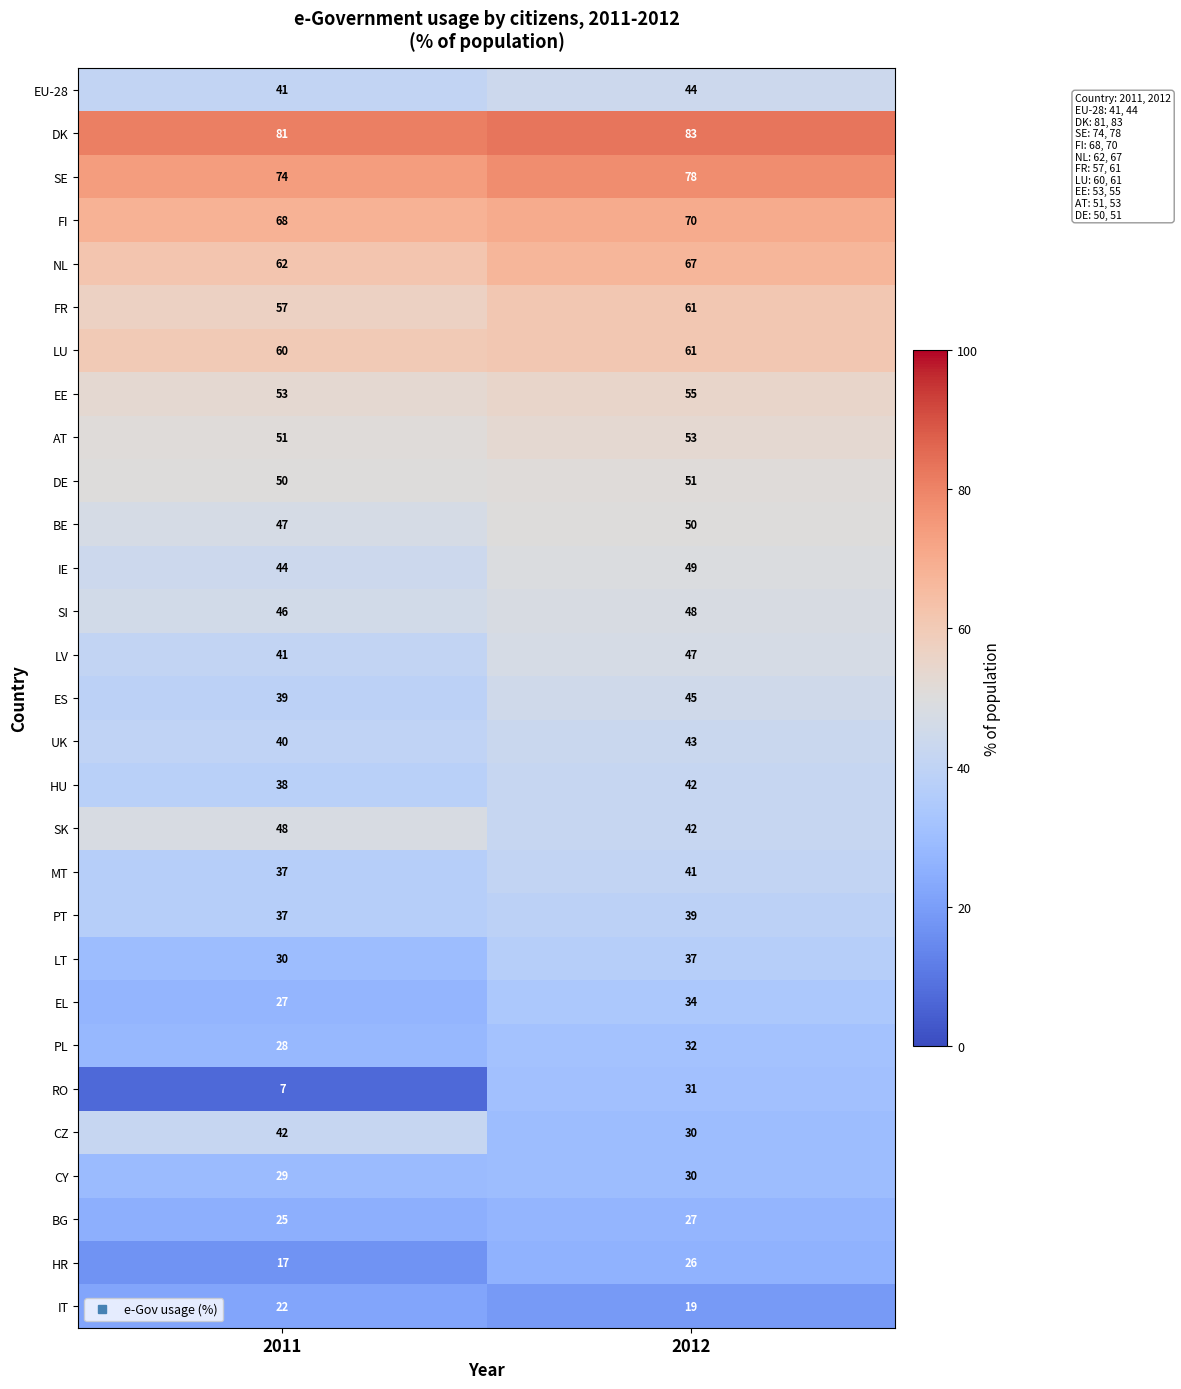

Which category has the highest value across all series?

2012